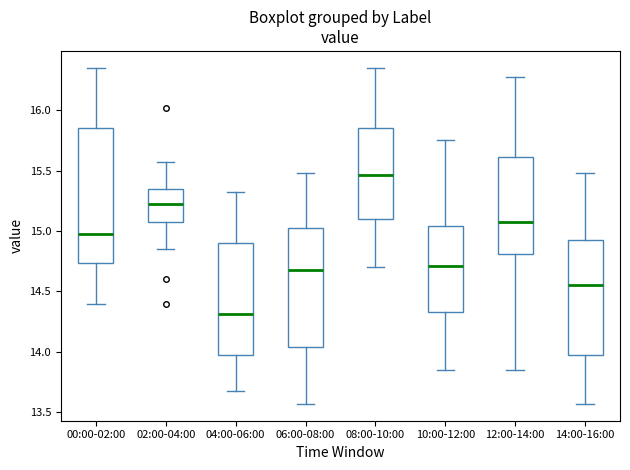

Reading left to right, read every box against the y-axis: the position of its median line, the range the box covers, and the ends of its whiskers. The values are not printed on the chart, so give them approximately, as read against the axis.

00:00-02:00: median 15.00, box 14.75 to 15.85, whiskers 14.40 to 16.35
02:00-04:00: median 15.25, box 15.10 to 15.35, whiskers 14.85 to 15.55
04:00-06:00: median 14.30, box 14.00 to 14.90, whiskers 13.70 to 15.30
06:00-08:00: median 14.70, box 14.05 to 15.05, whiskers 13.55 to 15.50
08:00-10:00: median 15.45, box 15.10 to 15.85, whiskers 14.70 to 16.35
10:00-12:00: median 14.70, box 14.35 to 15.05, whiskers 13.85 to 15.75
12:00-14:00: median 15.10, box 14.80 to 15.60, whiskers 13.85 to 16.25
14:00-16:00: median 14.55, box 14.00 to 14.95, whiskers 13.55 to 15.50